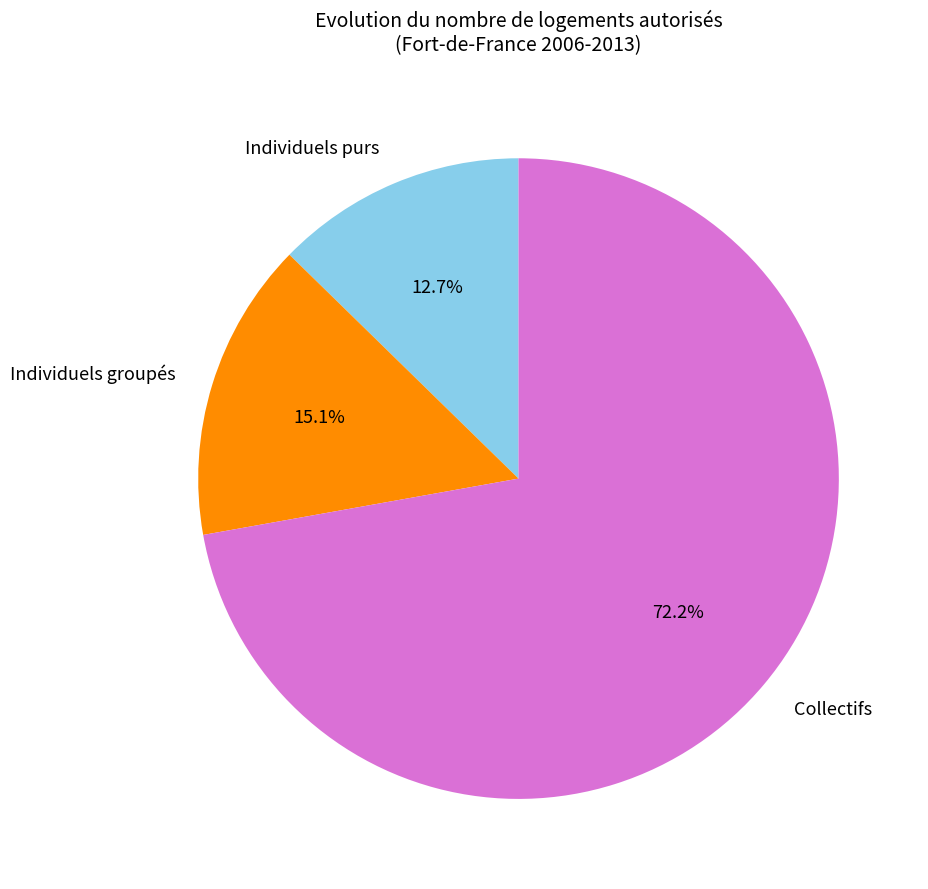

To the nearest percent, what is the difference between the largest and smallest slice percentages?

60%